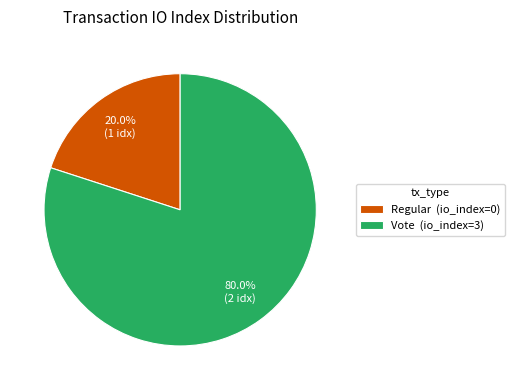

Is the sum of Vote and Regular greater than half?

Yes